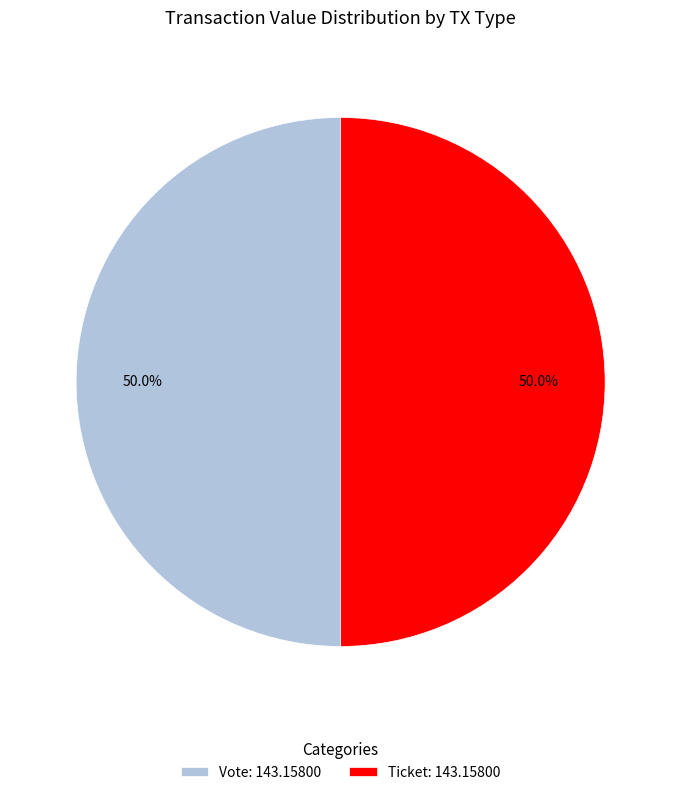

What percentage do Ticket: 143.15800 and Vote: 143.15800 together represent?

100.0%